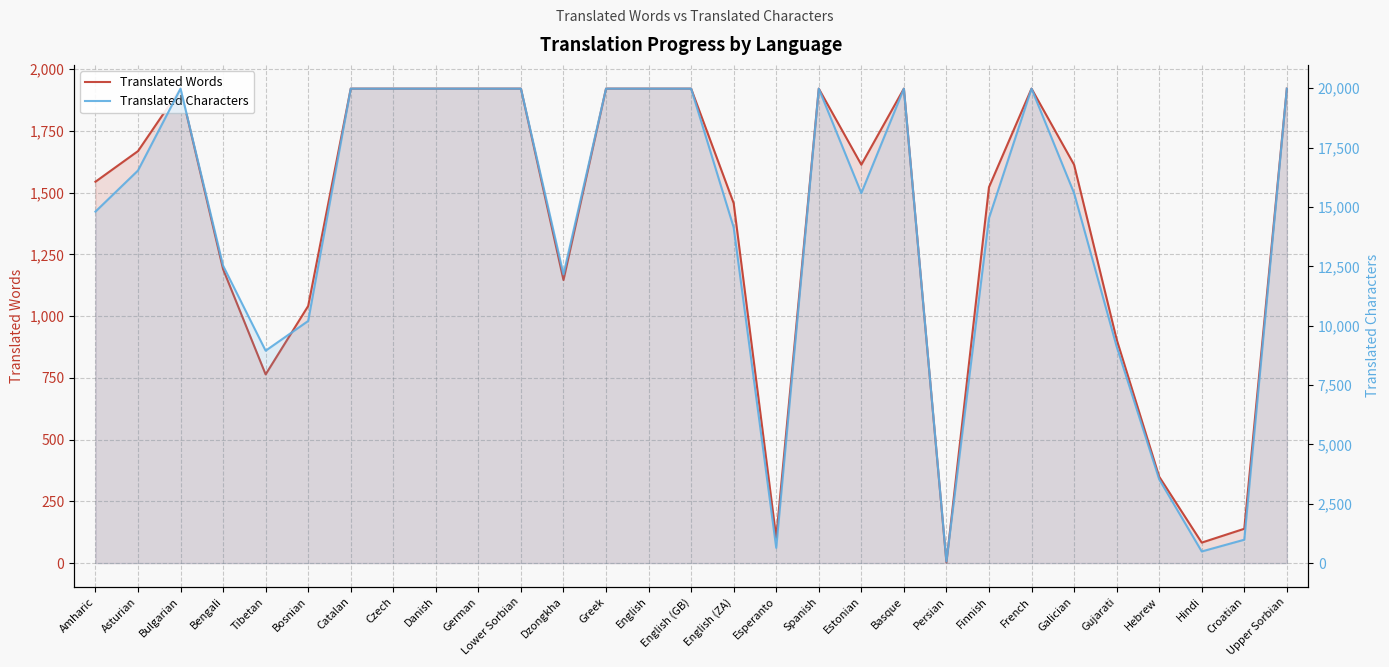

True or false: Translated Words and Translated Characters cross at least once.

False